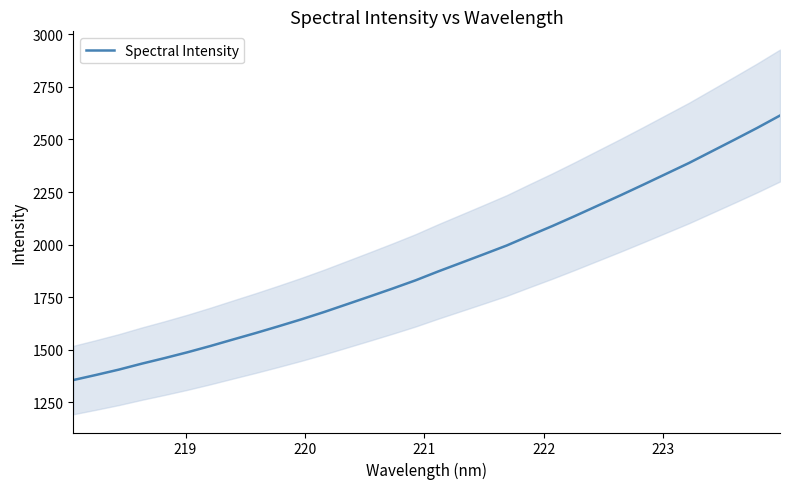

What is the smallest value displayed?

1355.7